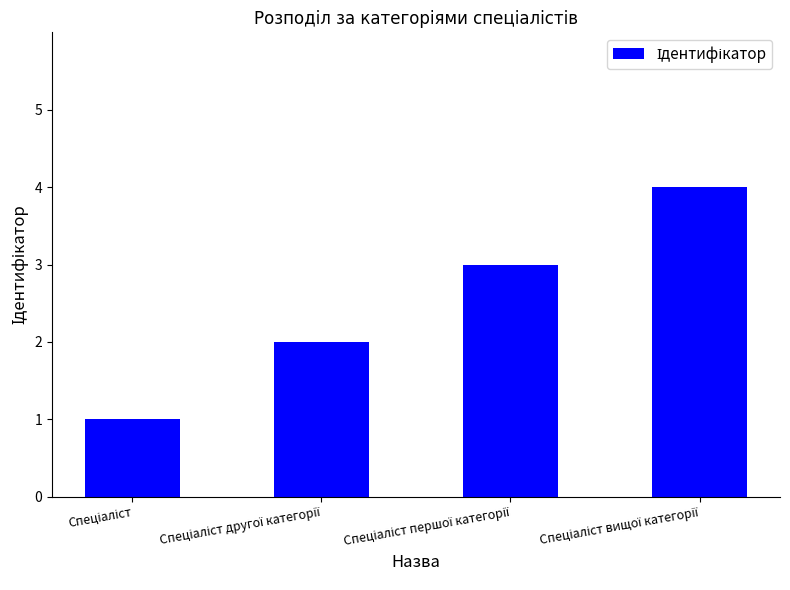

What is the sum of all values?

10